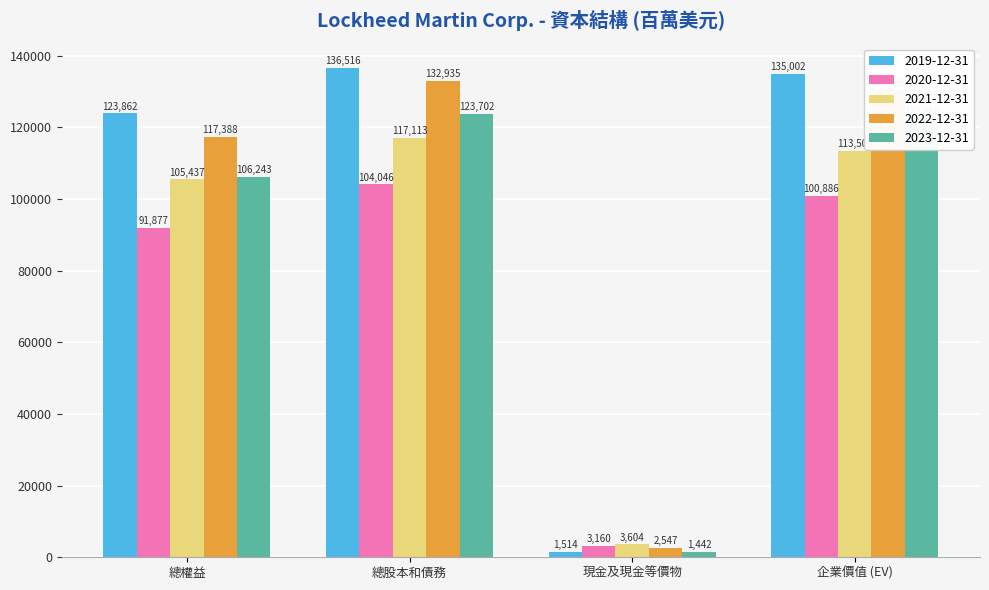

Which series changed the most between 總權益 and 現金及現金等價物?

2019-12-31